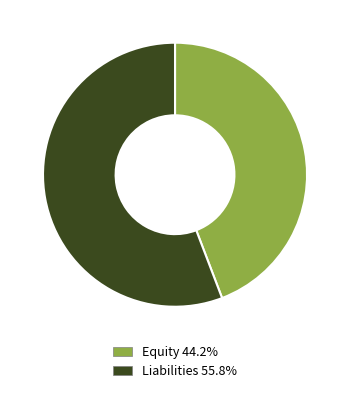

The Equity slice represents 36% of the pie. True or false?

False